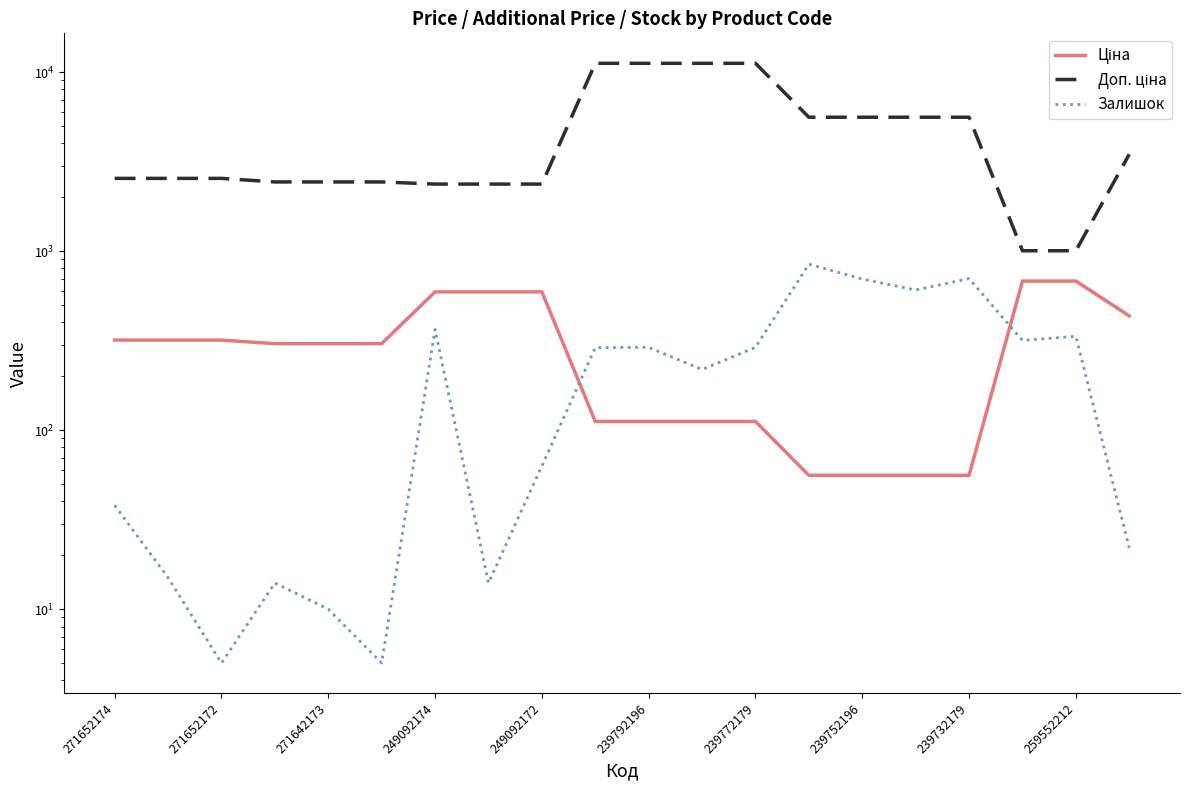

The Ціна series shows 318.3 at 271652174. True or false?

True